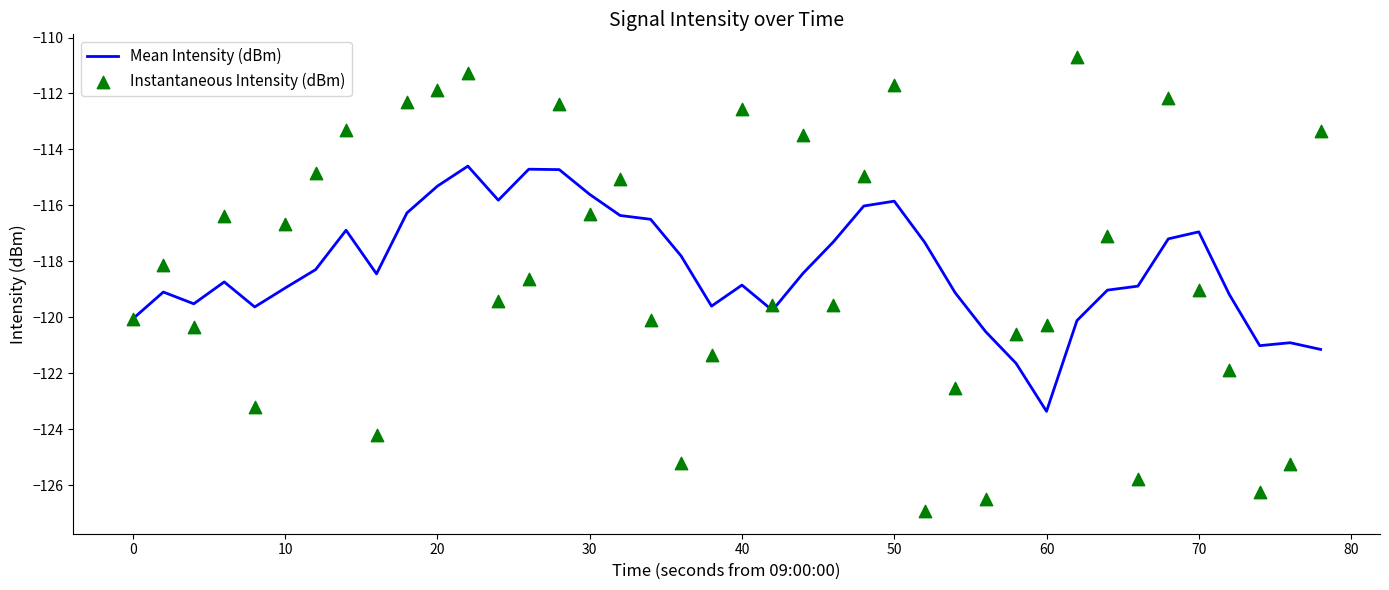

What is the lowest value of the Mean Intensity (dBm) series?

-123.4